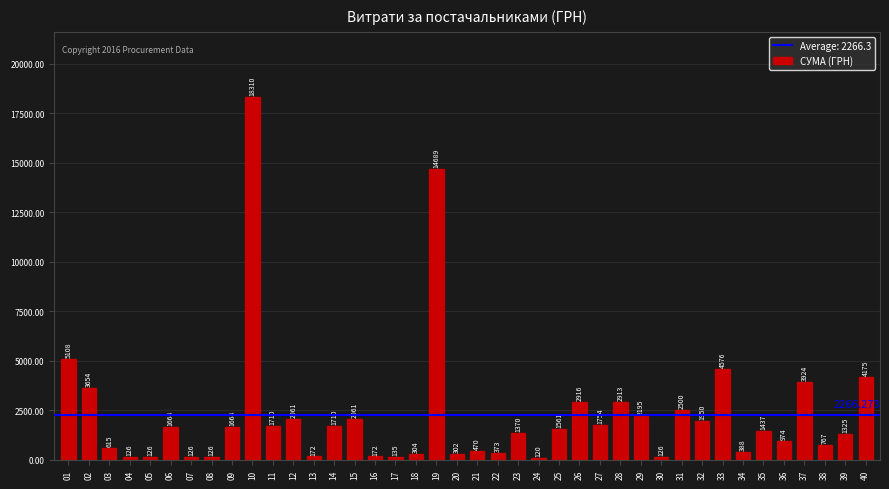

Which label corresponds to the largest value in the chart?

10